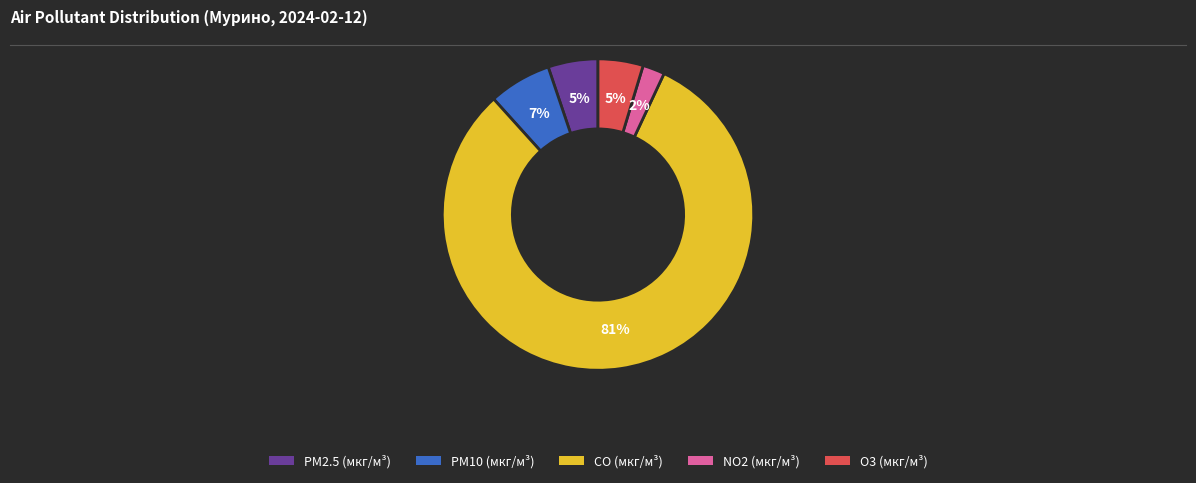

How many segments does this pie chart have?

5